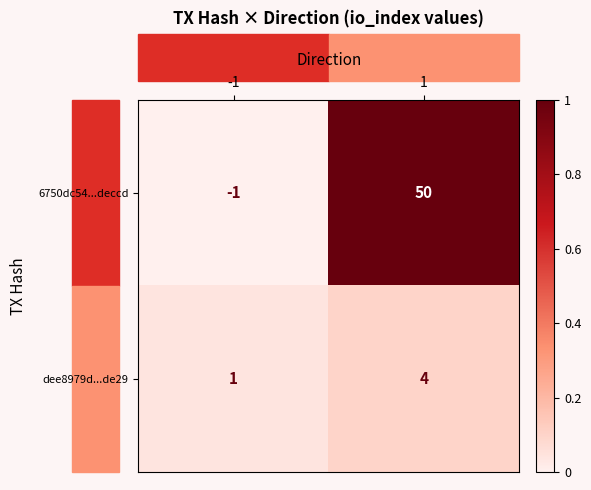

Is it true that dee8979d...de29 equals 2 at 1?

False